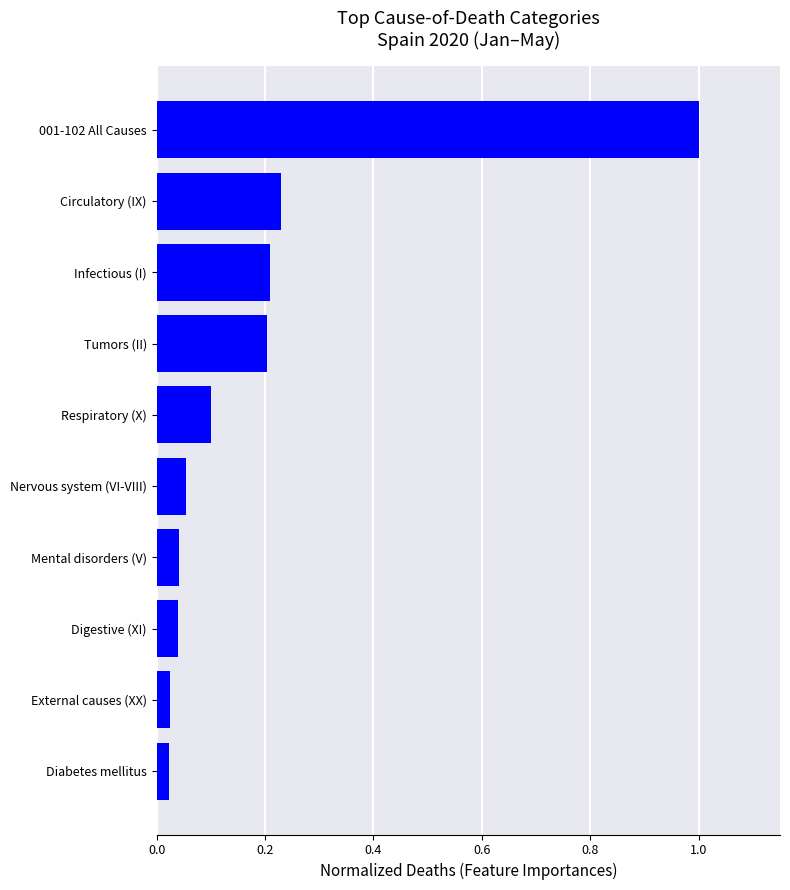

What is the sum of all values?

1.9